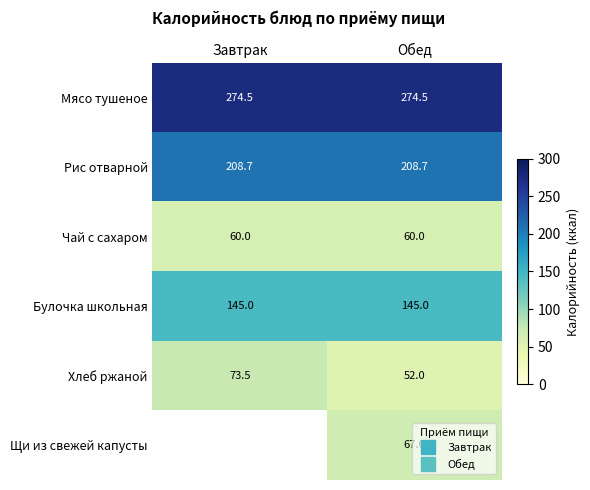

Is it true that Чай с сахаром equals 60.0 at Завтрак?

True